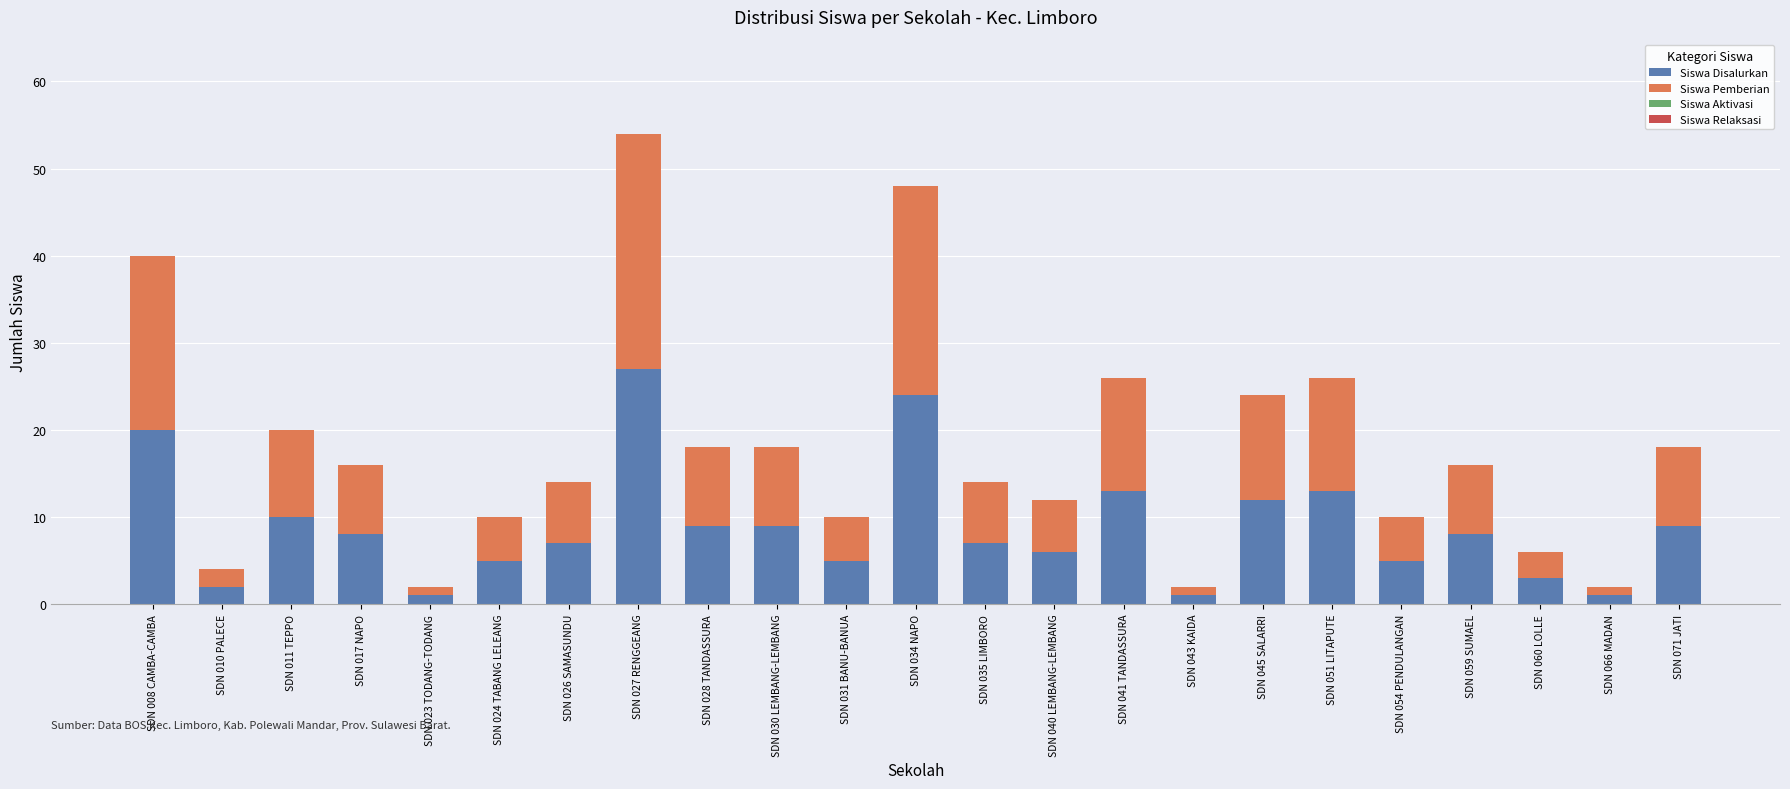

At which category is the sum across all series the highest?

SDN 027 RENGGEANG